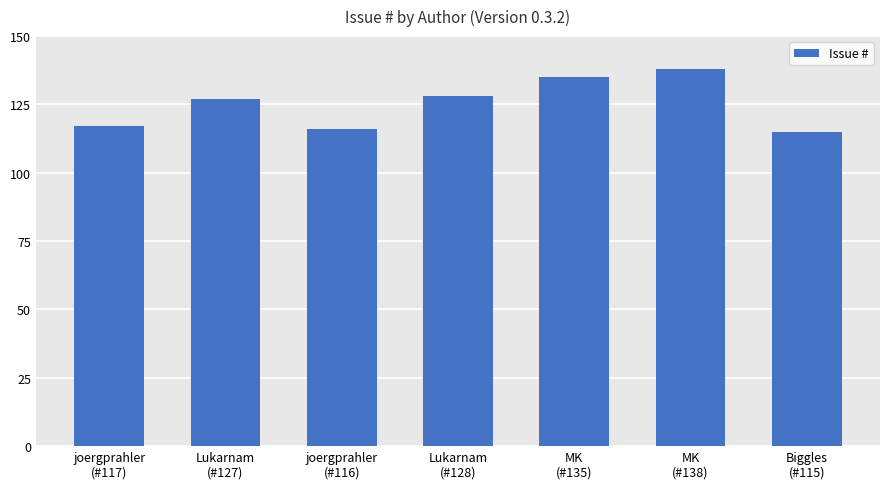

What is the difference between the values at Biggles
(#115) and MK
(#135)?

20